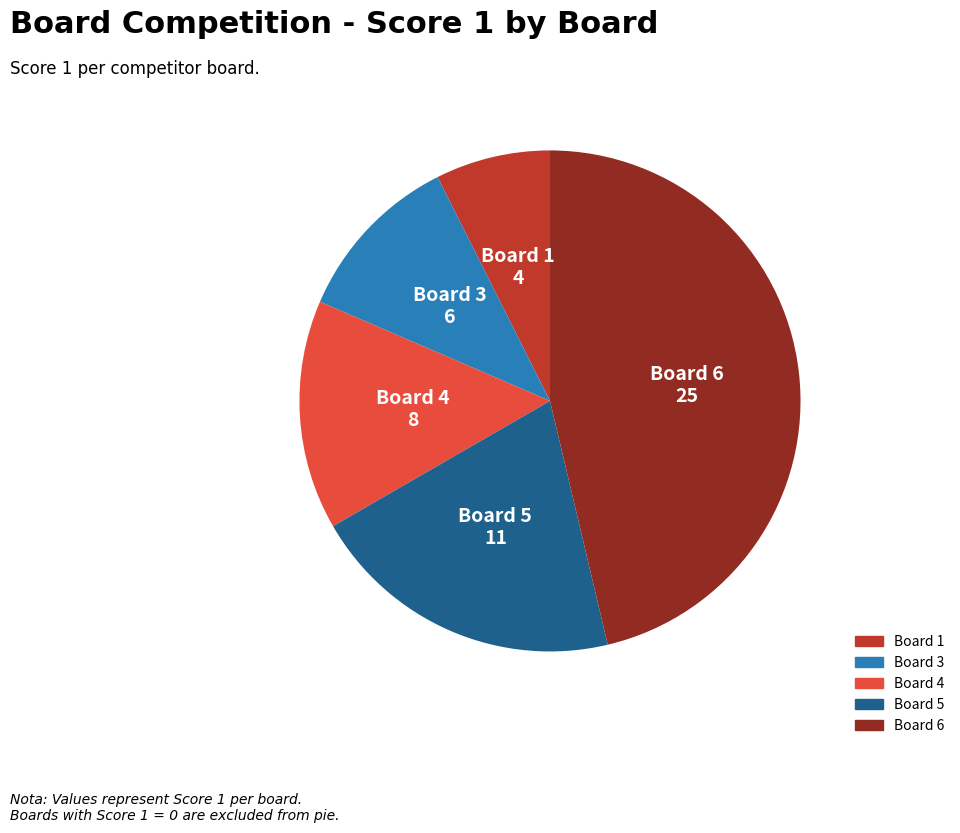

Is there a majority slice in this chart?

No